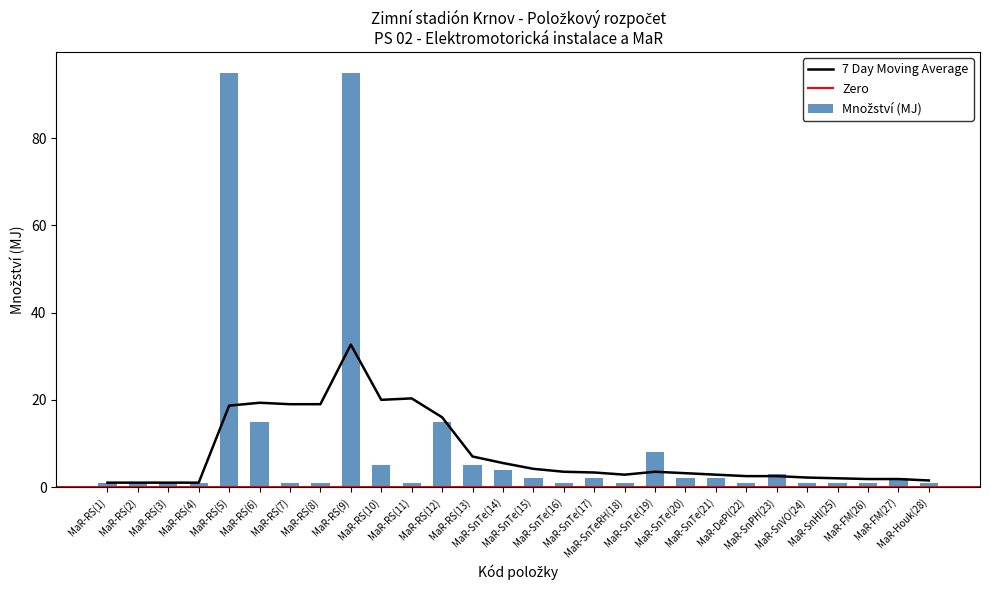

True or false: 7 Day Moving Average has a value of 1.0 at MaR-RS(2).

True